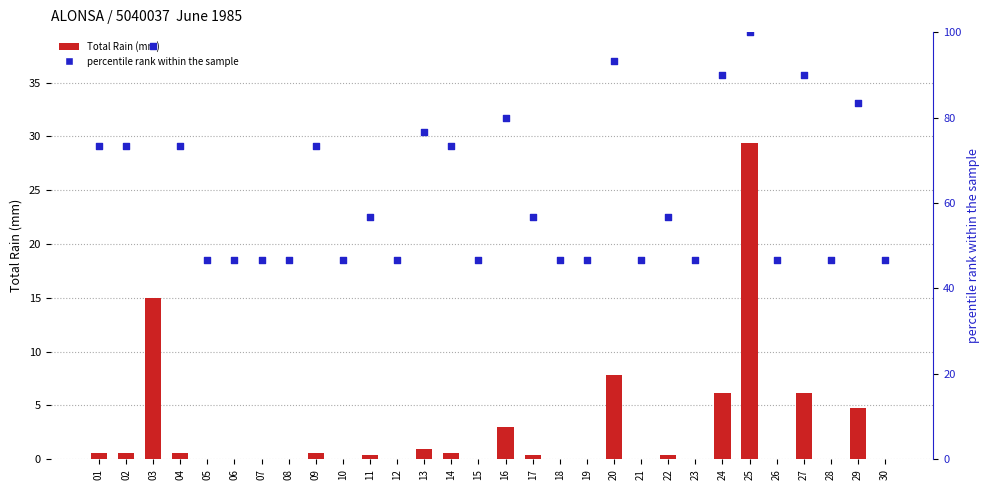

What are all the series names shown in the legend?

Total Rain (mm), percentile rank within the sample